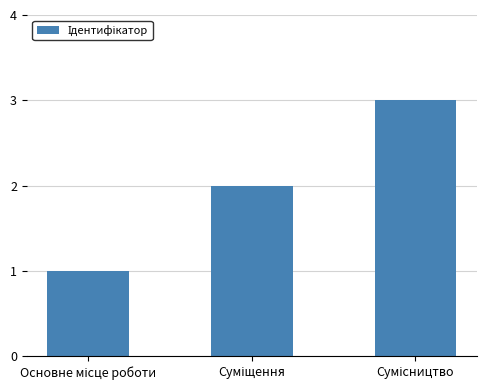

What is the greatest value displayed?

3